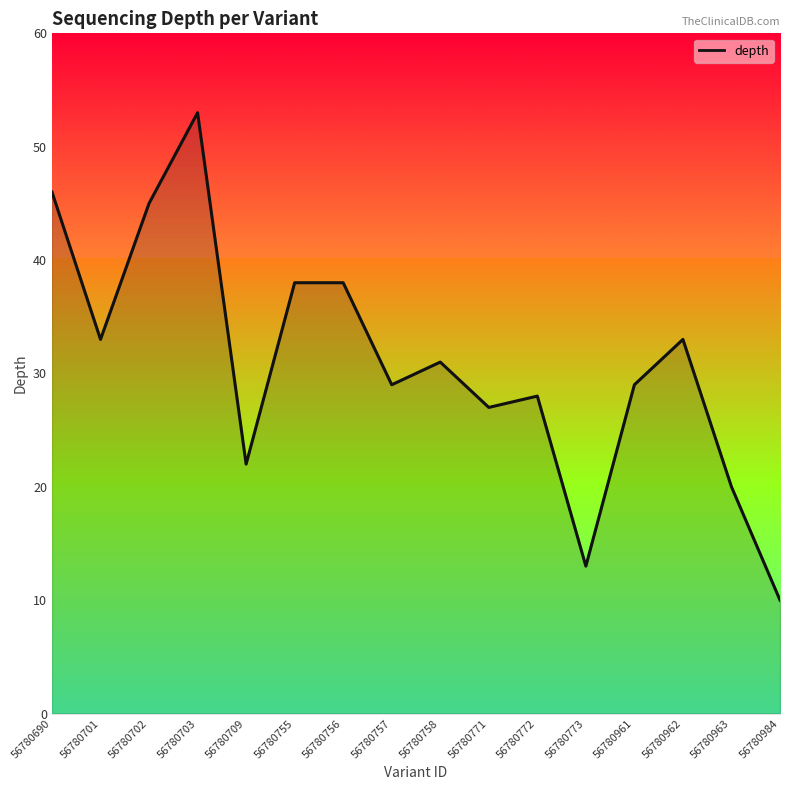

The chart shows a value of 87 at 56780703. True or false?

False